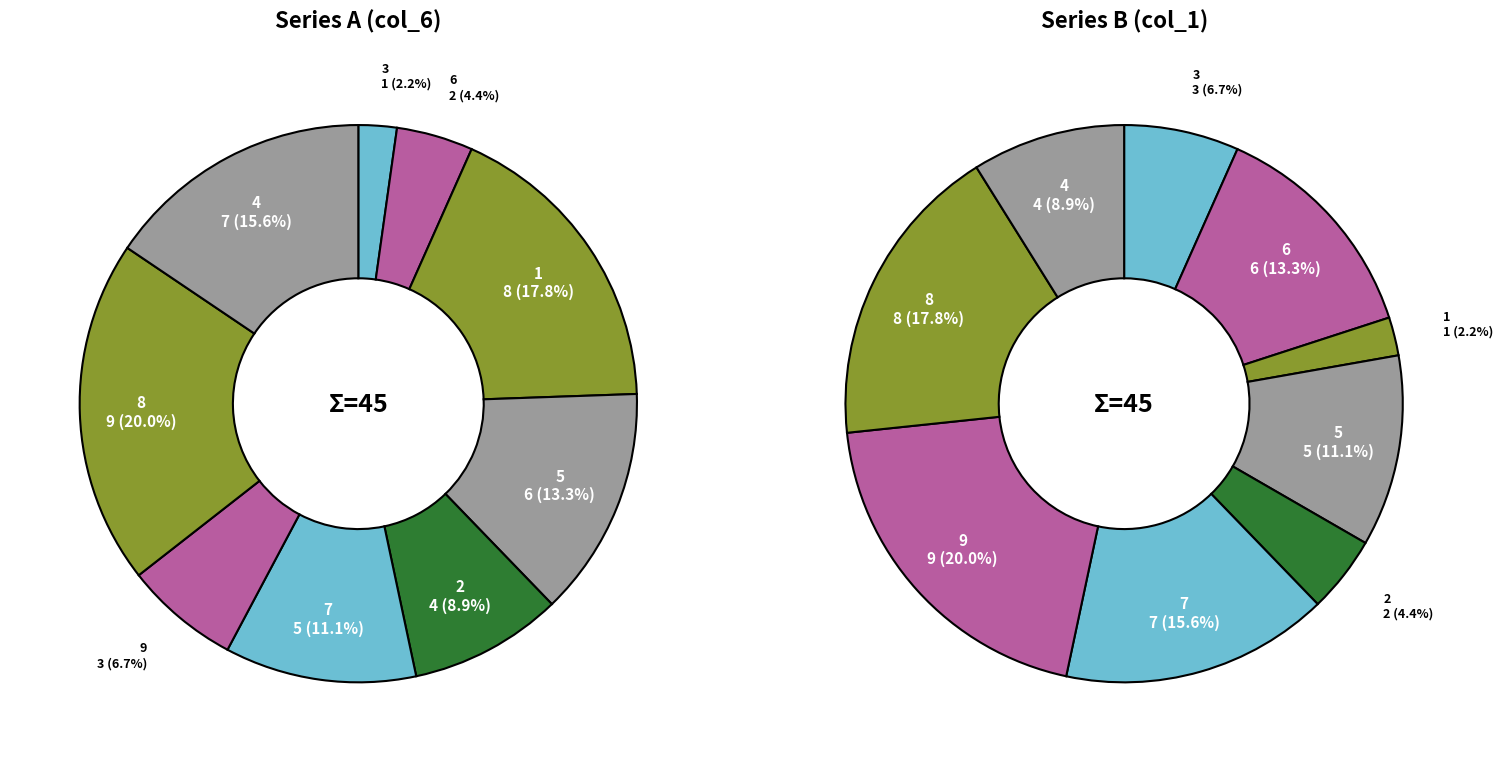

What is the largest slice in the pie chart?

8